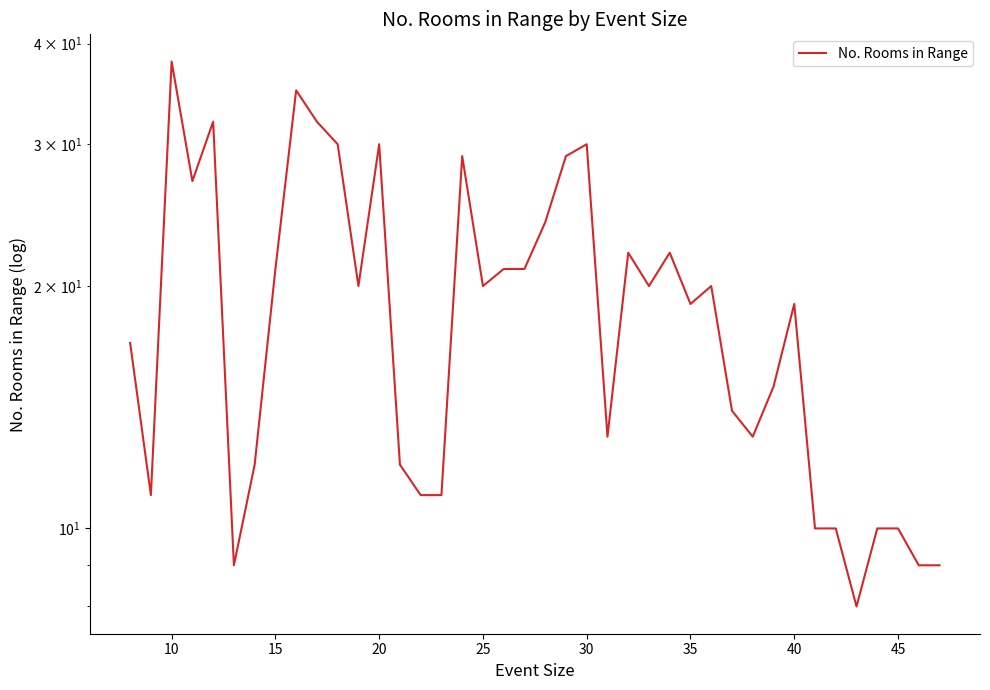

How many data points are above 20?

16